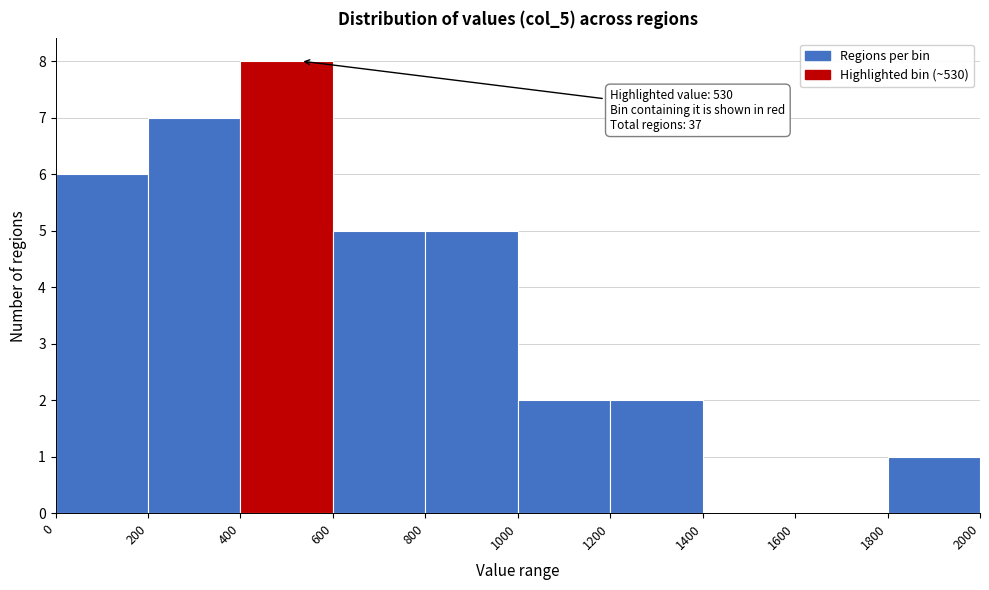

Over which range of the x-axis is the bar tallest?

400 to 600